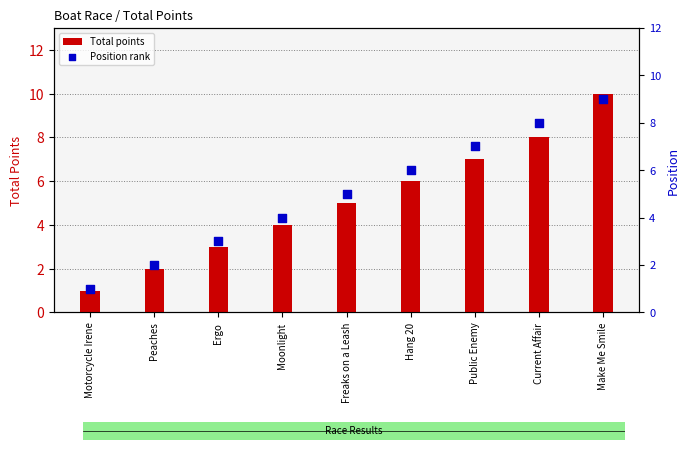

Which series contains the highest Y value?

Total points